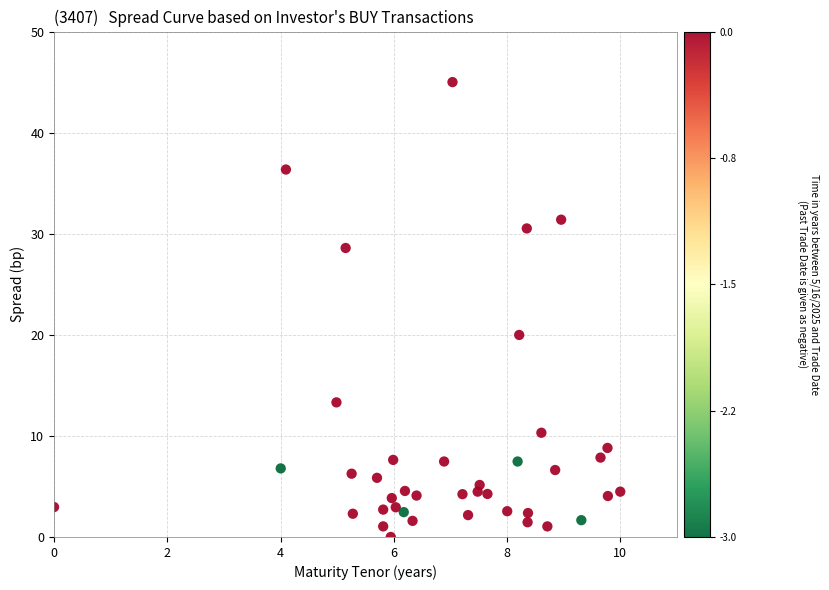

What is the range of Y values (max minus min)?

45.0